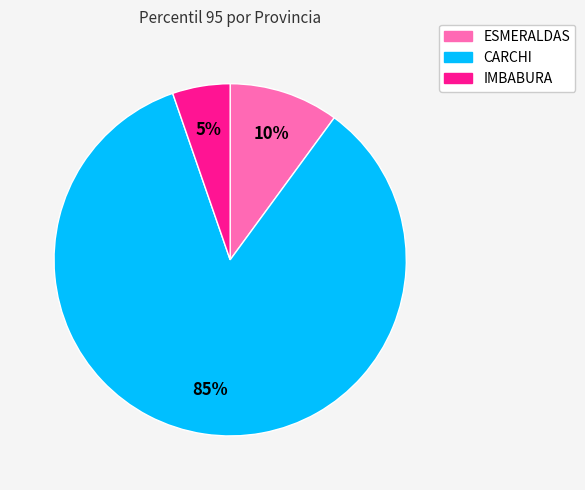

To the nearest percent, what portion does CARCHI represent?

85%